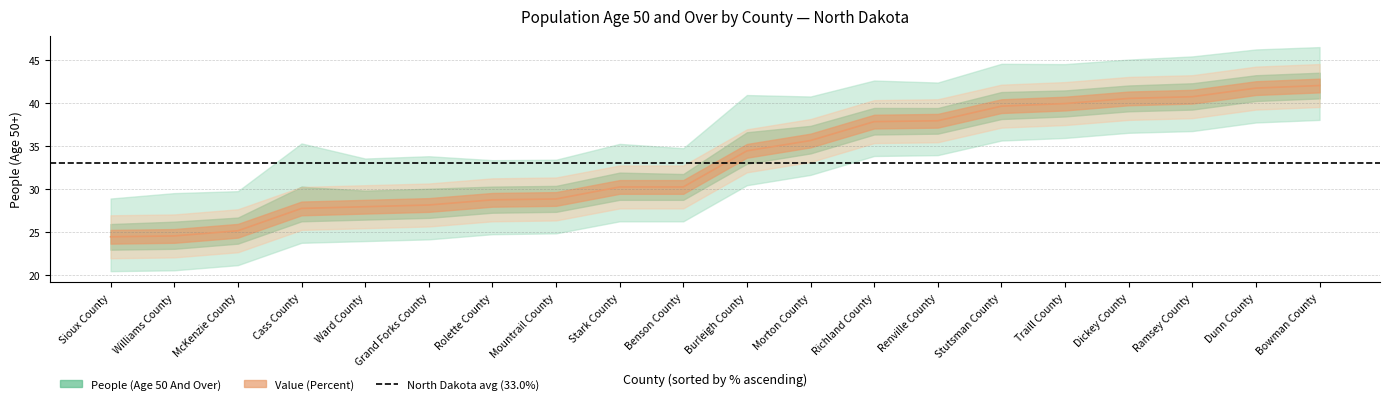

What is the minimum value shown in the chart?

24.4